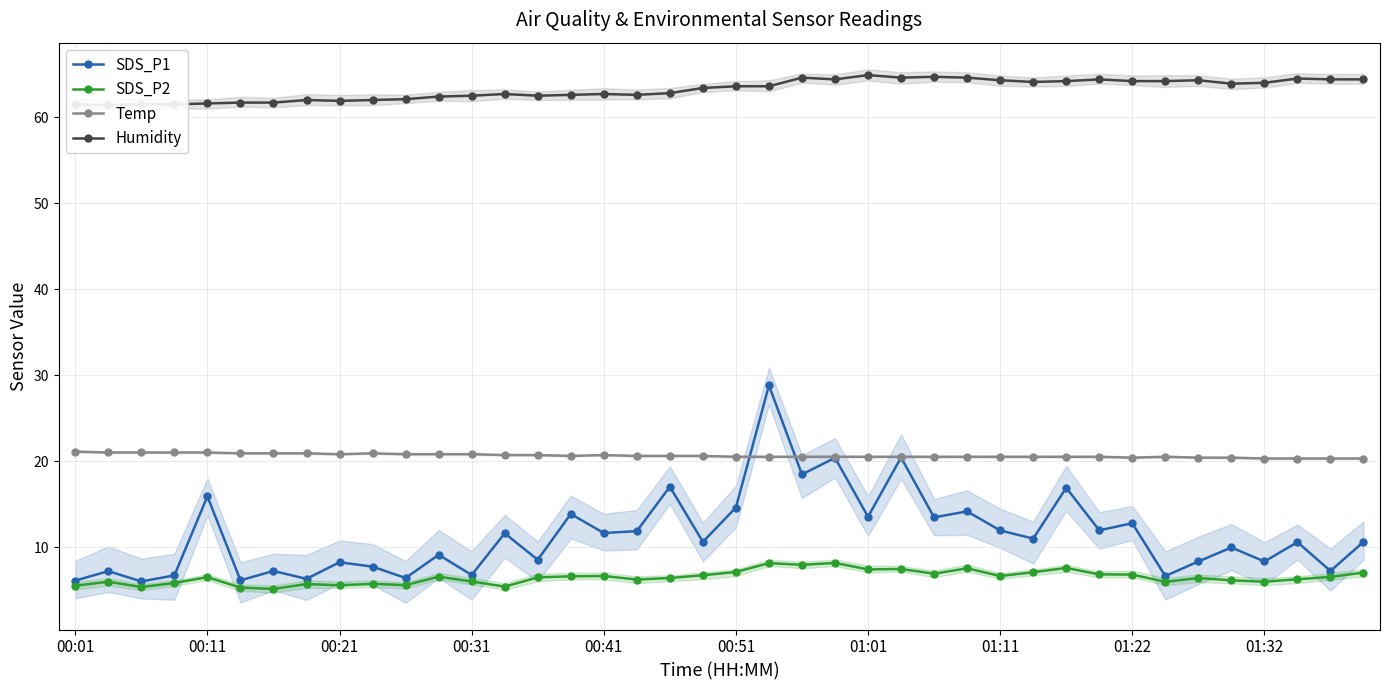

True or false: Temp has a value of 37.3 at 00:21.

False